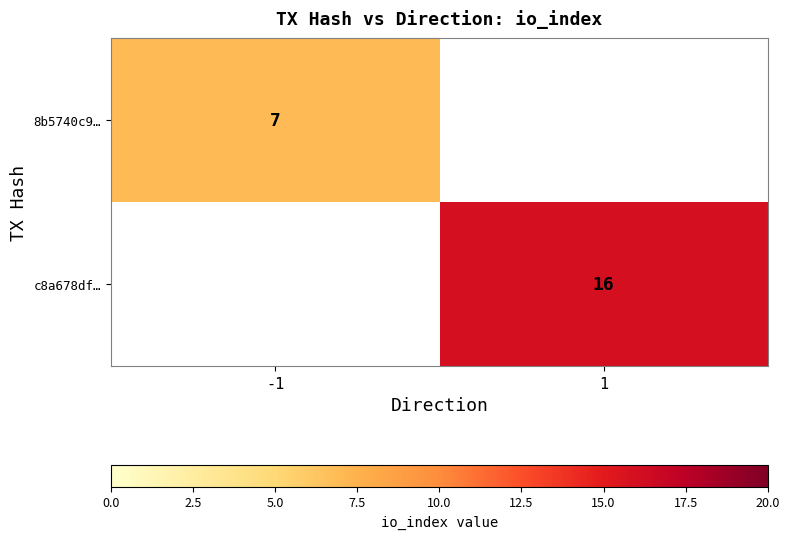

The c8a678df… series shows 16 at 1. True or false?

True